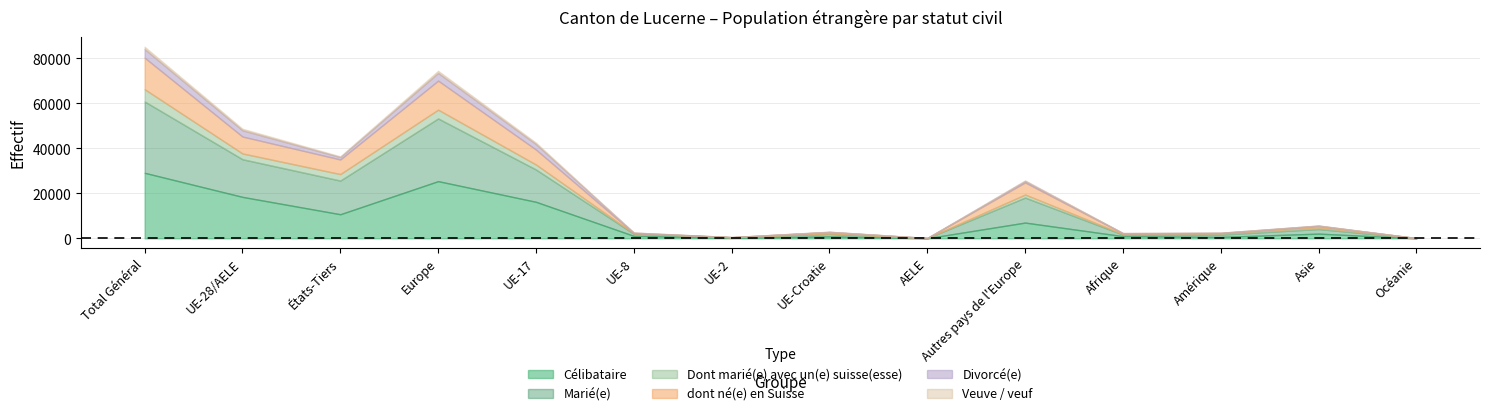

Reading right to left, transcribe all the data shown in this chart.

Célibataire: 23	2084	623	956	6991	49	844	208	1090	16213	25395	10690	18404	29094
Marié(e): 56	2052	1031	697	11121	44	1123	247	953	14366	27854	14964	16733	31697
Dont marié(e) avec un(e) suisse(esse): 32	678	591	240	1340	20	135	47	153	2212	3907	2884	2567	5451
dont né(e) en Suisse: 3	683	83	336	5382	24	678	9	159	6650	12902	6495	7520	14015
Divorcé(e): 4	158	149	102	633	6	111	33	180	2411	3374	1046	2741	3787
Veuve / veuf: 0	42	16	15	267	0	29	3	17	665	981	340	714	1054